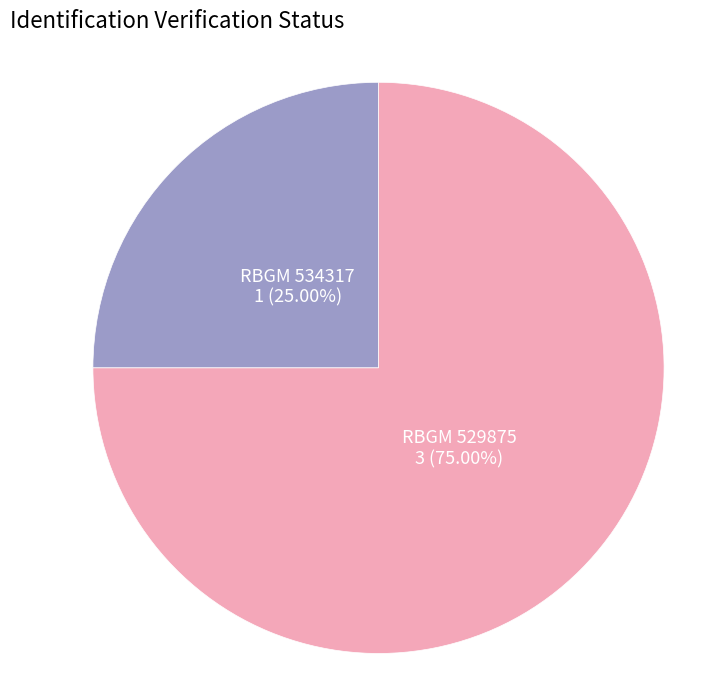

To the nearest percent, what percentage of the pie is RBGM 529875?

75%